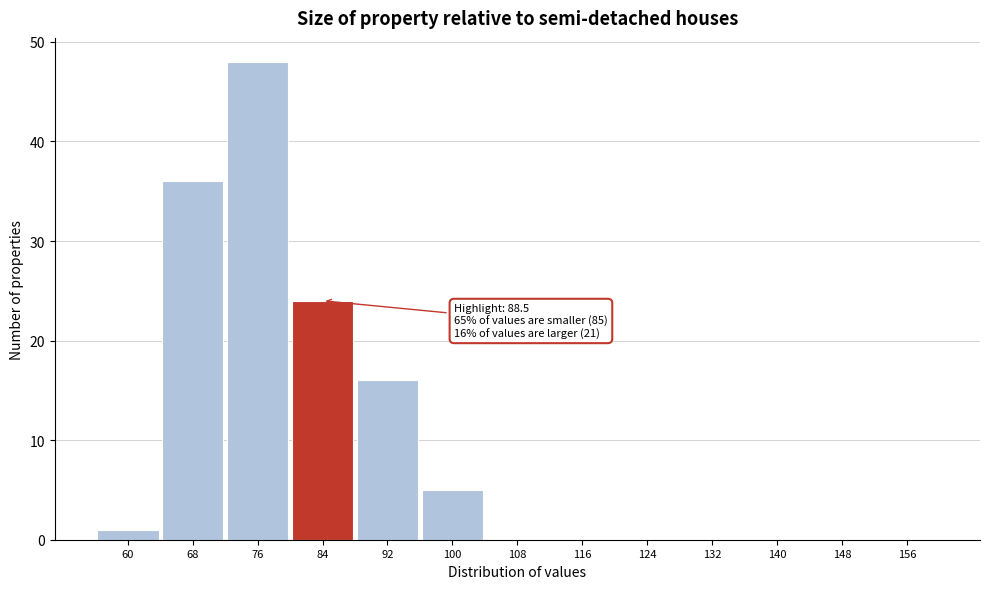

Reading left to right, extract all data points from this chart.

60=1	68=36	76=48	84=24	92=16	100=5	108=0	116=0	124=0	132=0	140=0	148=0	156=0